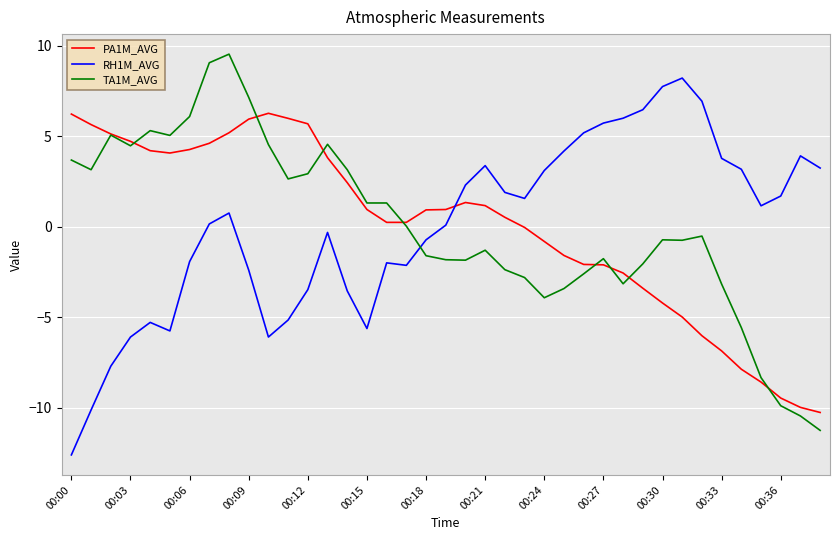

List the series in order of their peak value, lowest first.

PA1M_AVG, RH1M_AVG, TA1M_AVG